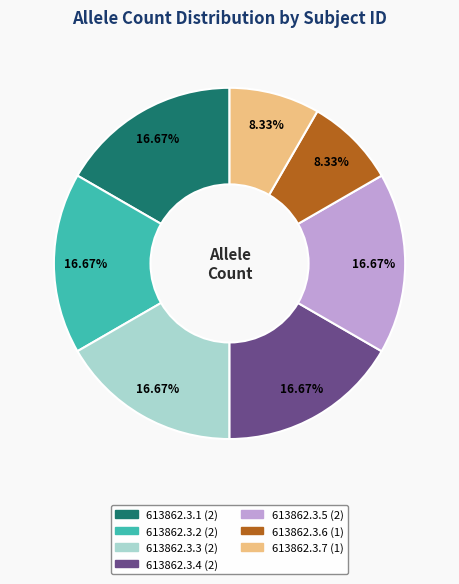

Between 613862.3.3 and 613862.3.7, which is larger?

613862.3.3